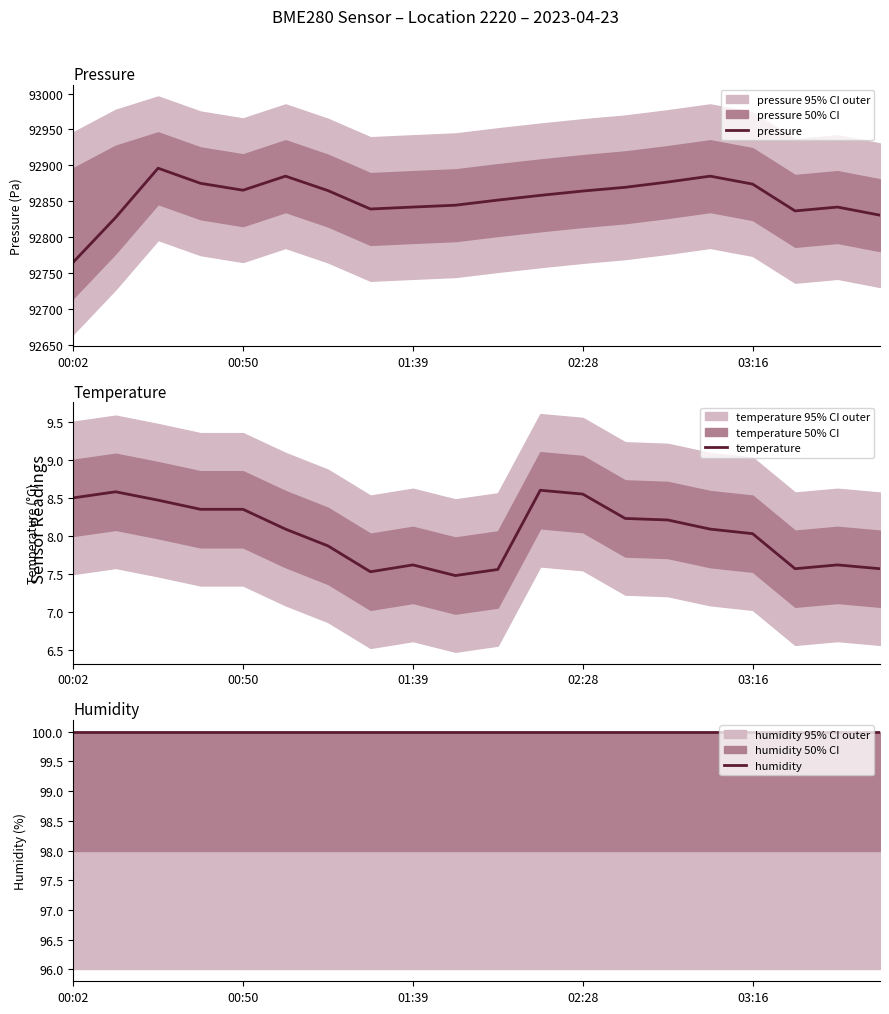

What is the minimum value for pressure?

92764.8